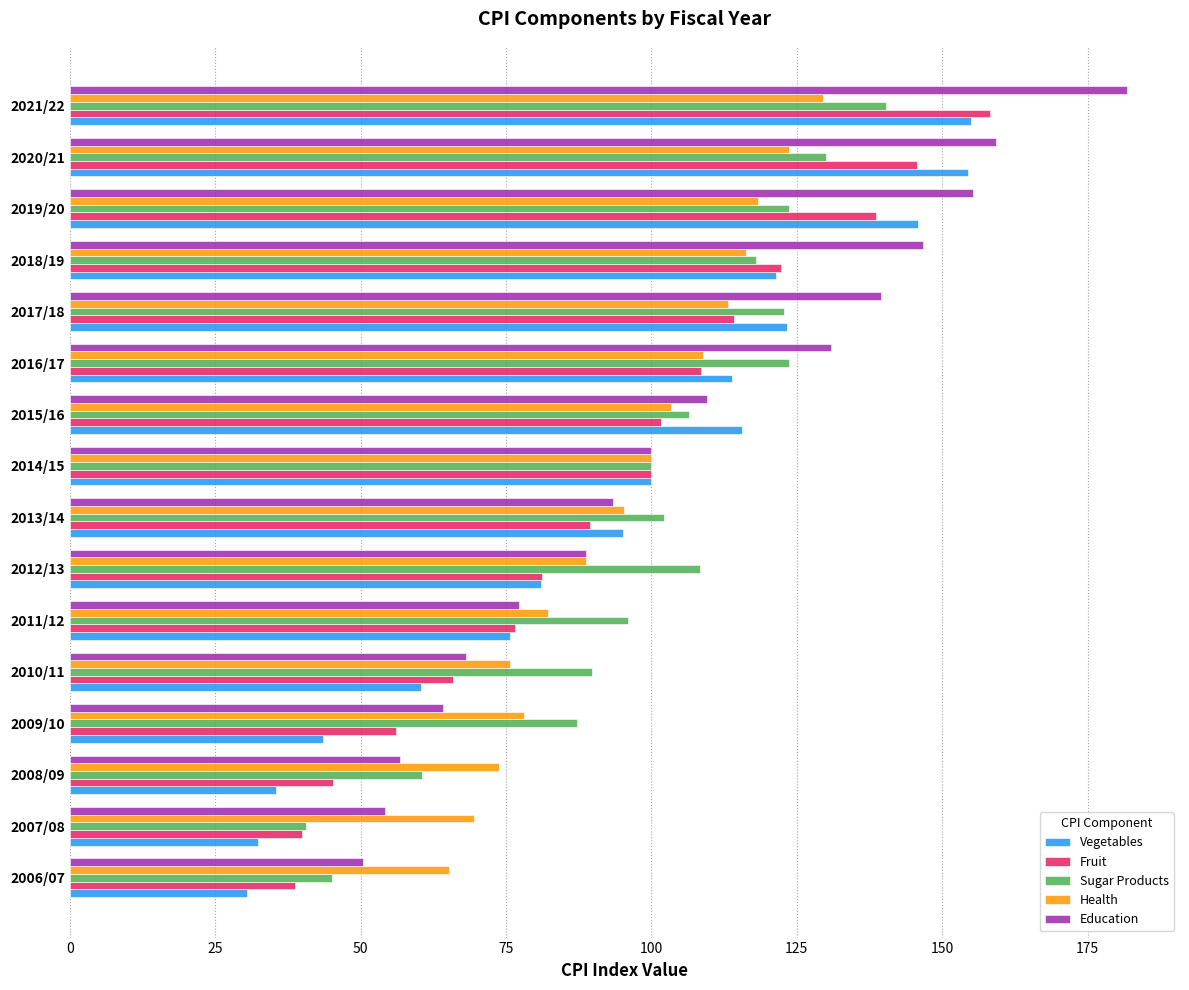

Is the value of Education at 2008/09 greater than the value of Vegetables at 2016/17?

No